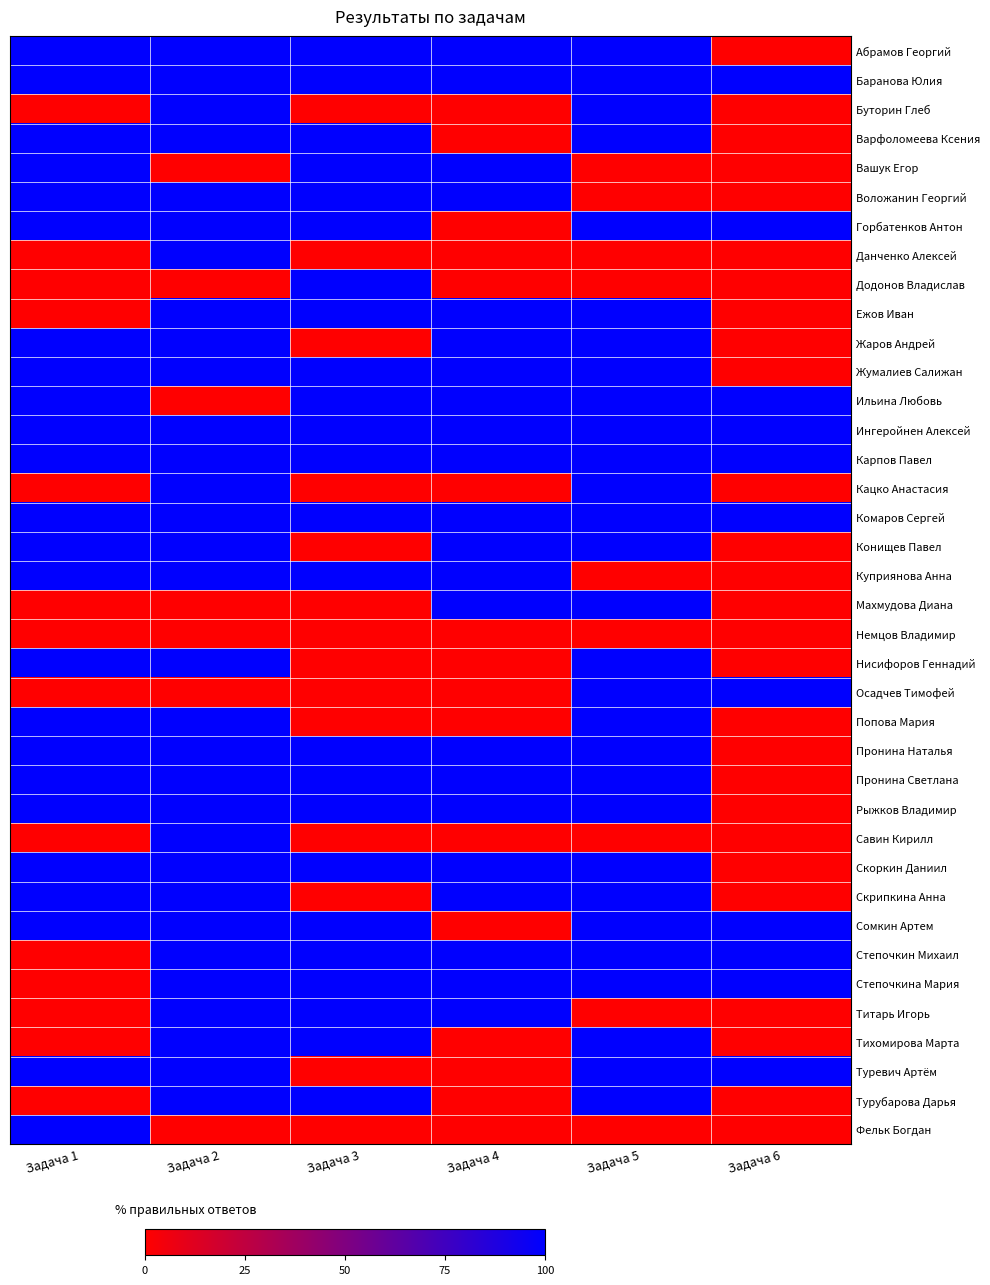

How many series are shown in this chart?

38